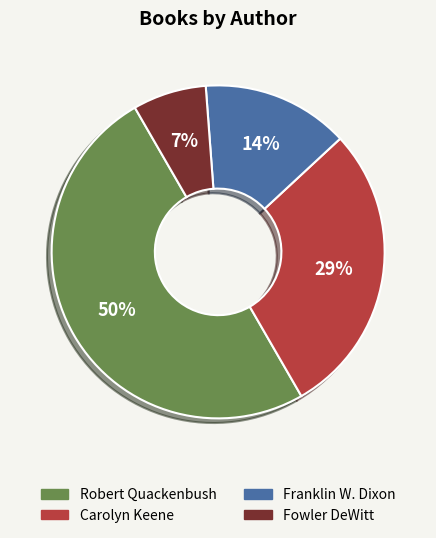

To the nearest percent, what is the difference between the largest and smallest slice percentages?

43%